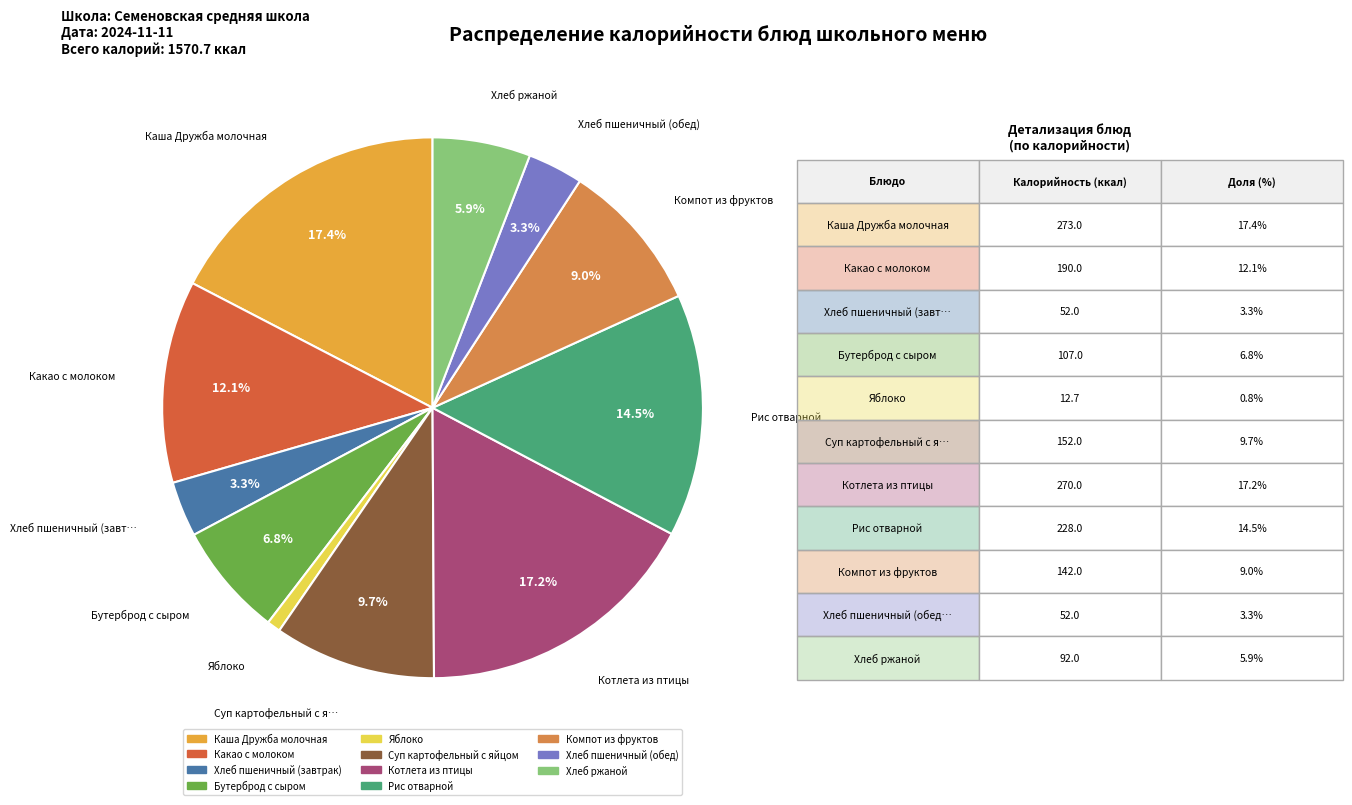

Is it true that Каша Дружба молочная is 31% of the pie?

False